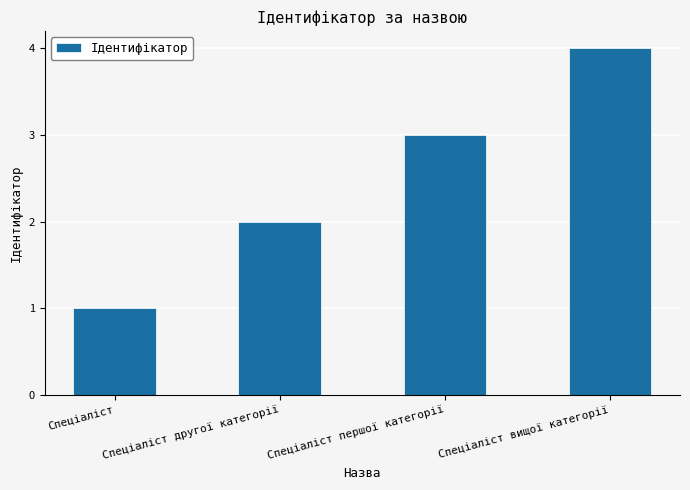

How many data points are less than 3?

2